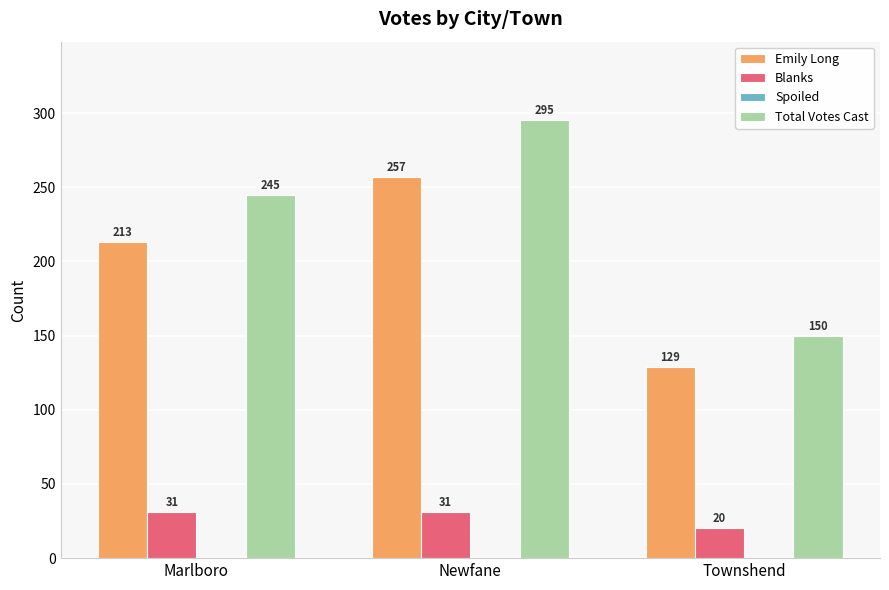

What is the total value across all series at Newfane?

583